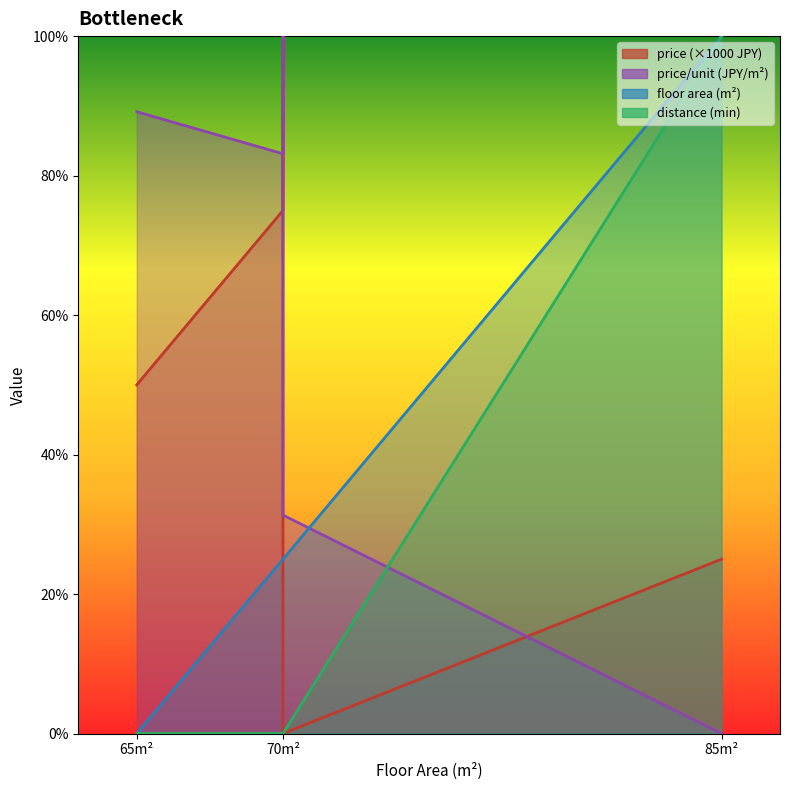

Which series ends up on top after the final intersection of distance and price_per_unit?

distance